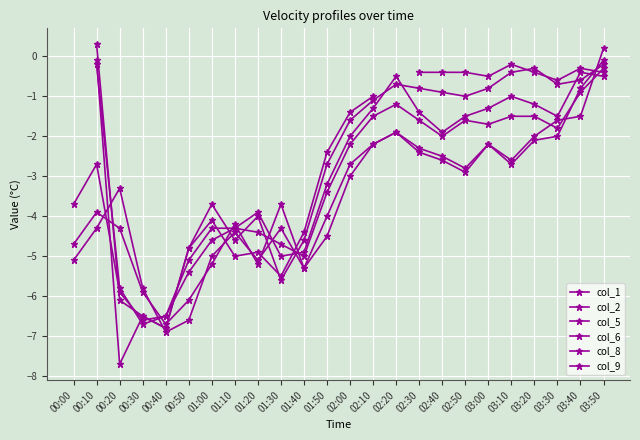

True or false: col_5 and col_8 intersect in this chart.

True